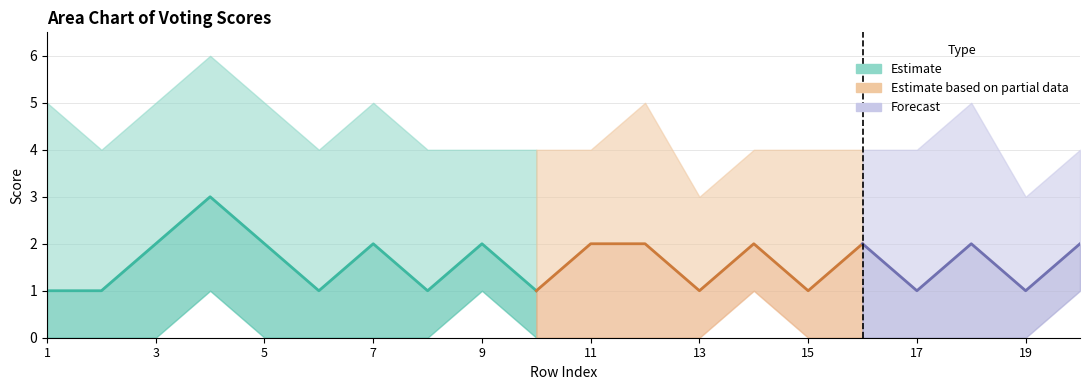

Rank the categories by upper value from highest to lowest.

4, 1, 3, 5, 7, 12, 18, 2, 6, 8, 9, 10, 11, 14, 15, 16, 17, 20, 13, 19